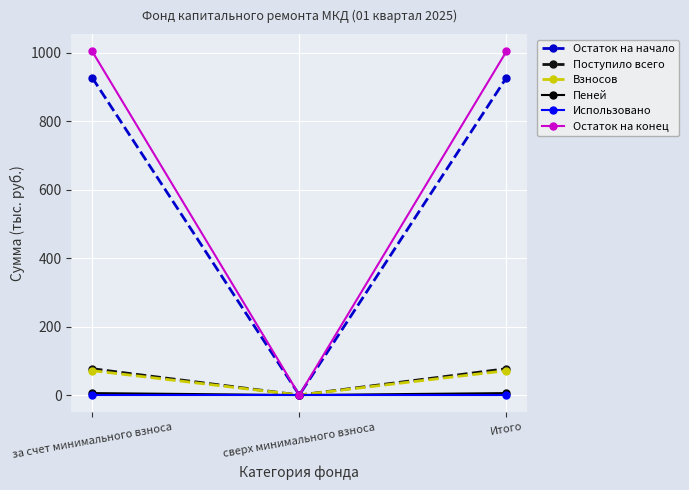

How many data points in Остаток на начало are less than 927?

1